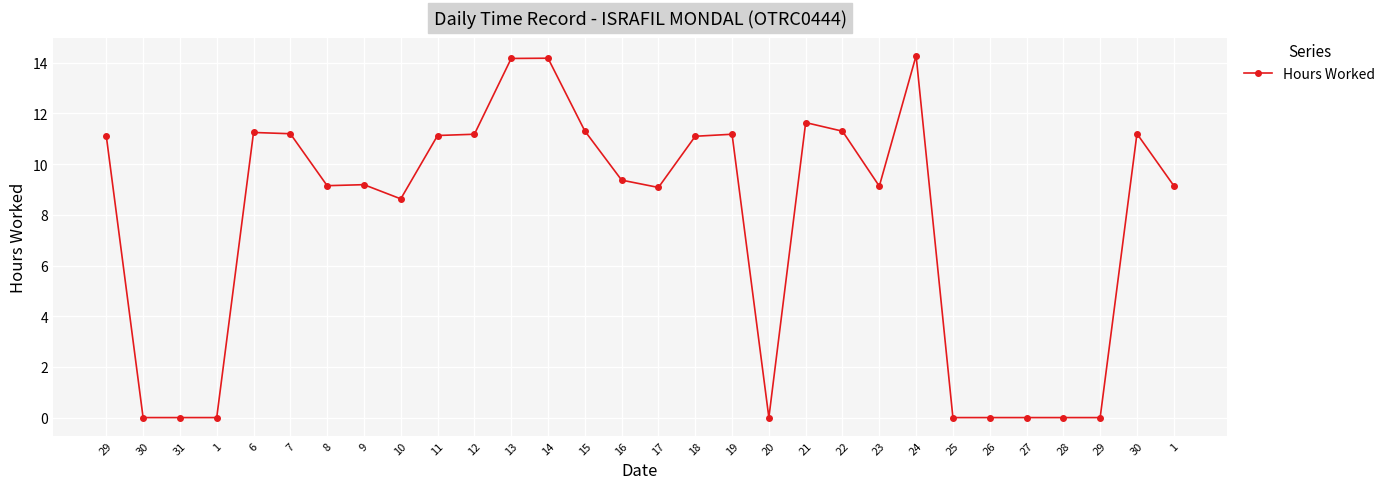

Is it true that the value at 12 is 11.2?

True